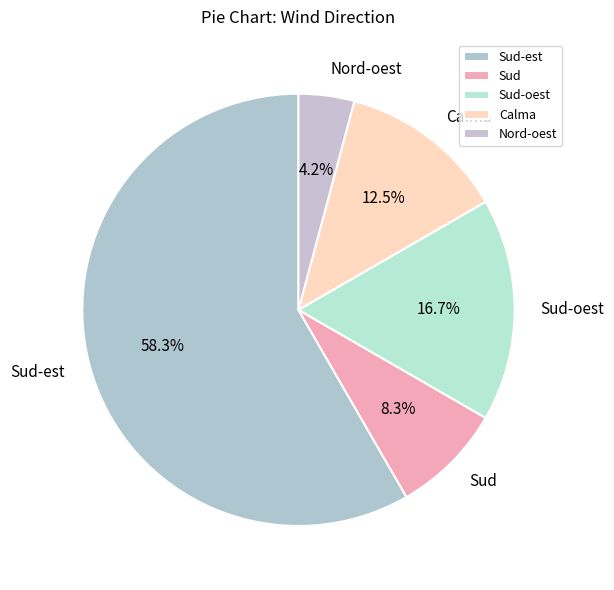

Is there a majority slice in this chart?

Yes